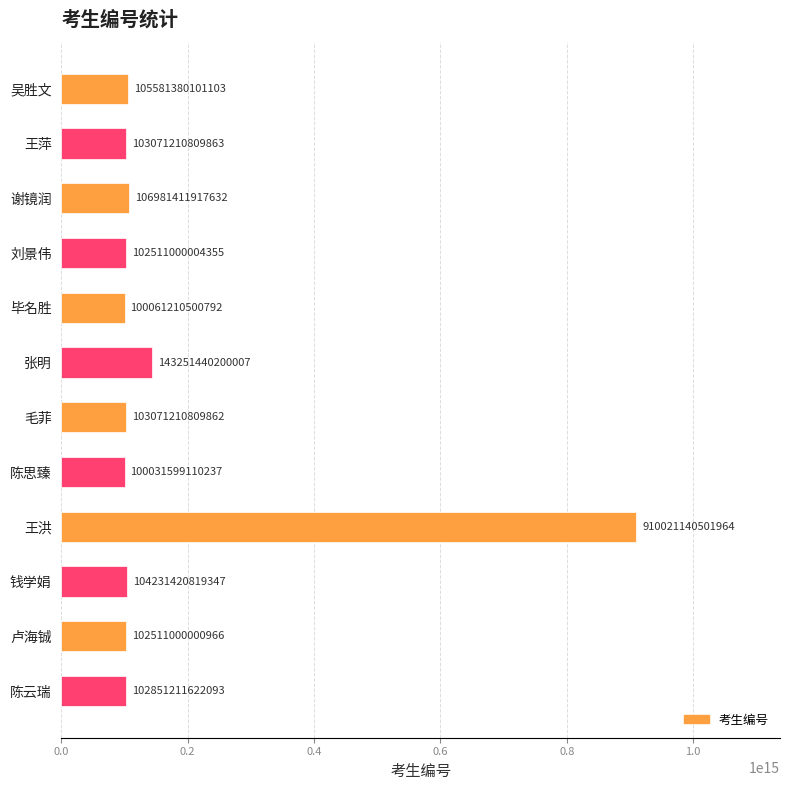

Is it true that the value at 卢海铖 is 102511000000966?

True